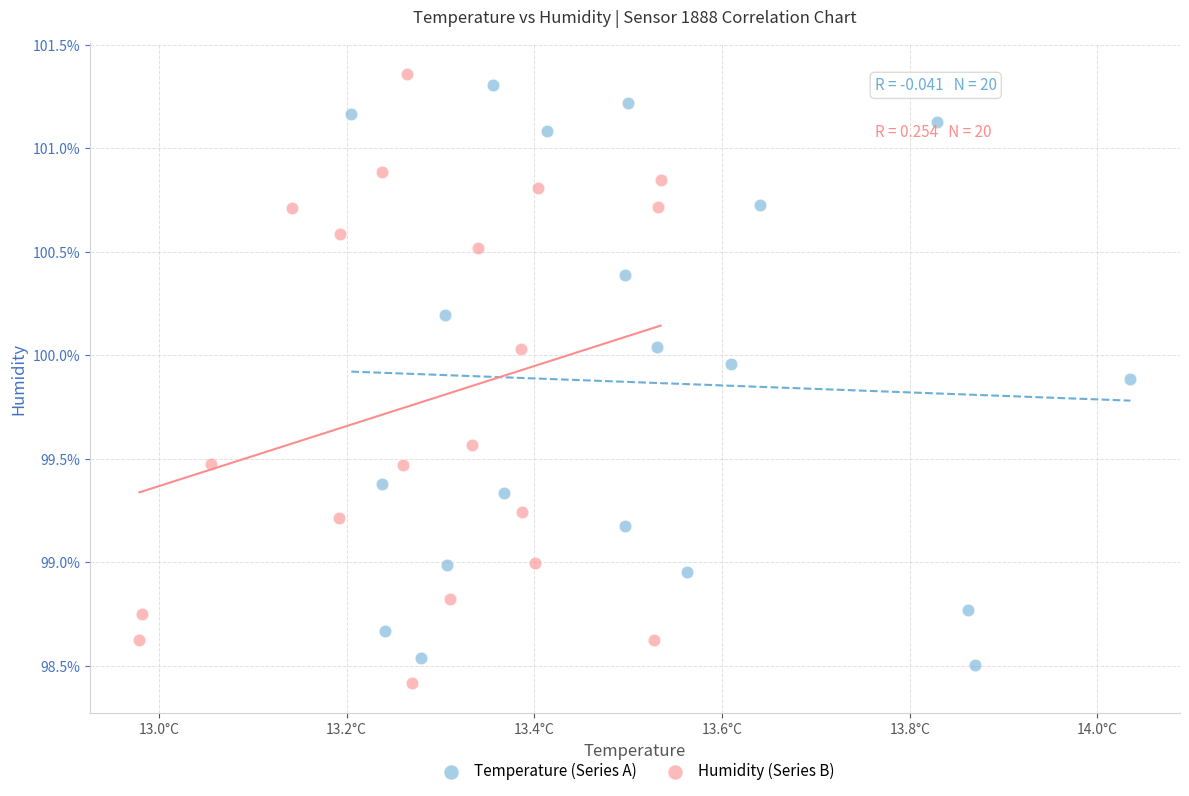

Which series has the widest spread of Y values?

Humidity (Series B)